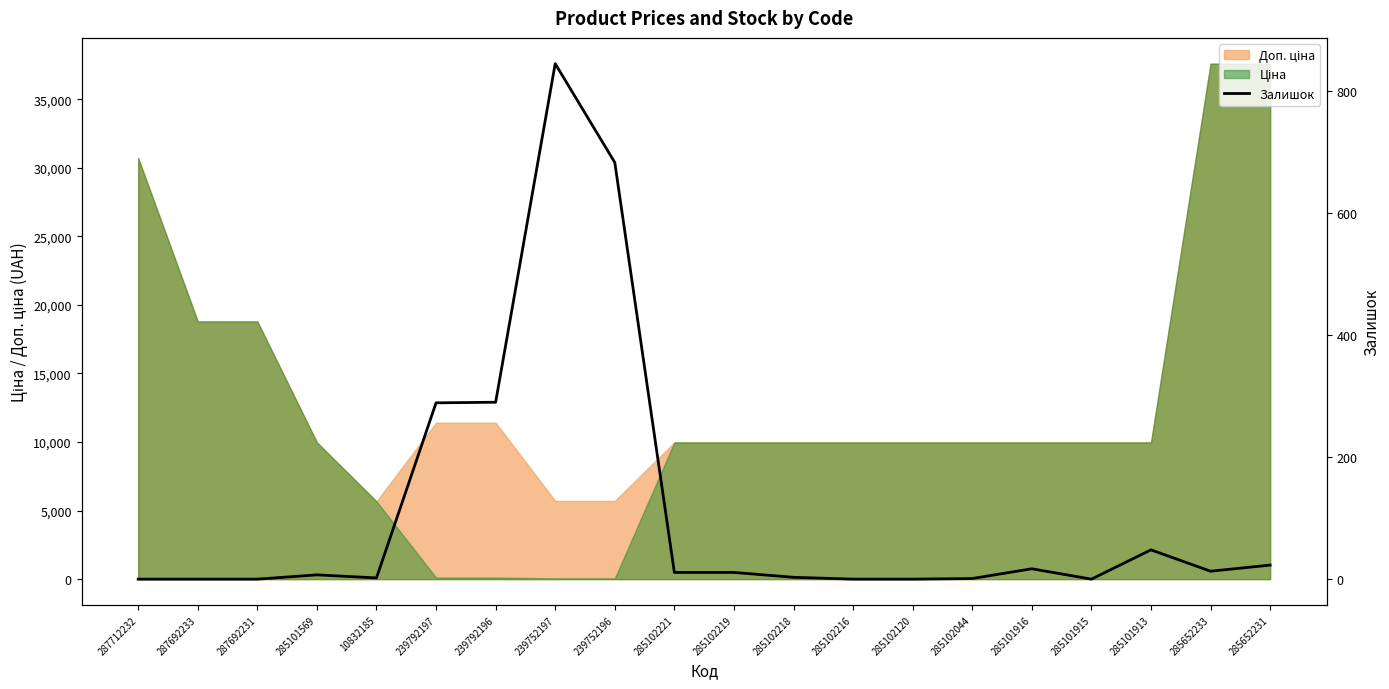

Reading right to left, transcribe all the data shown in this chart.

23	13	48	0	17	1	0	0	3	11	11	683	845	290	289	2	7	0	0	0